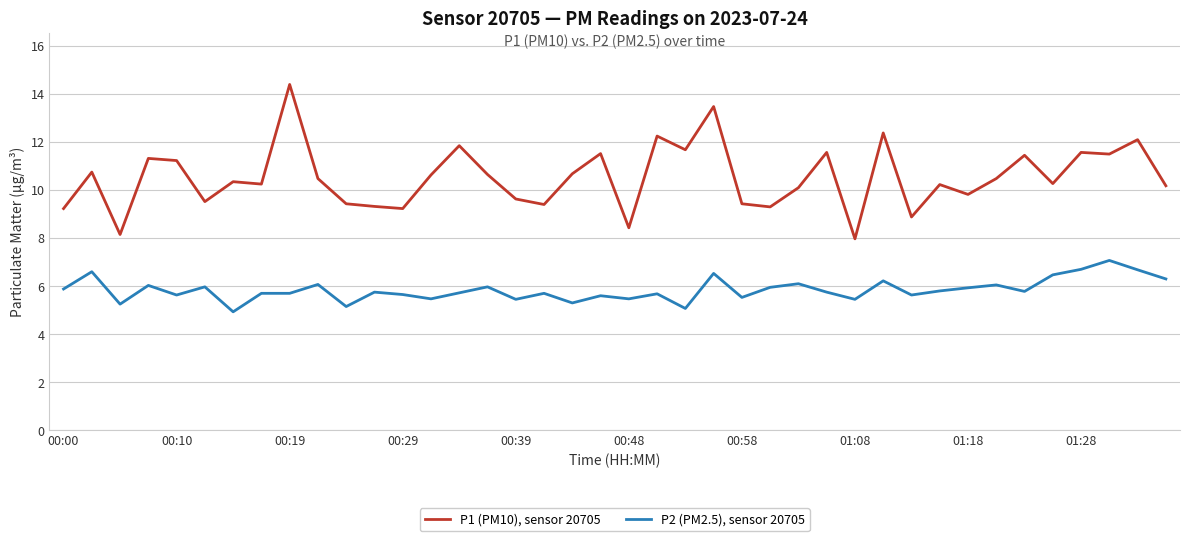

Rank the series by their average value, from highest to lowest.

P1 (PM10), sensor 20705, P2 (PM2.5), sensor 20705